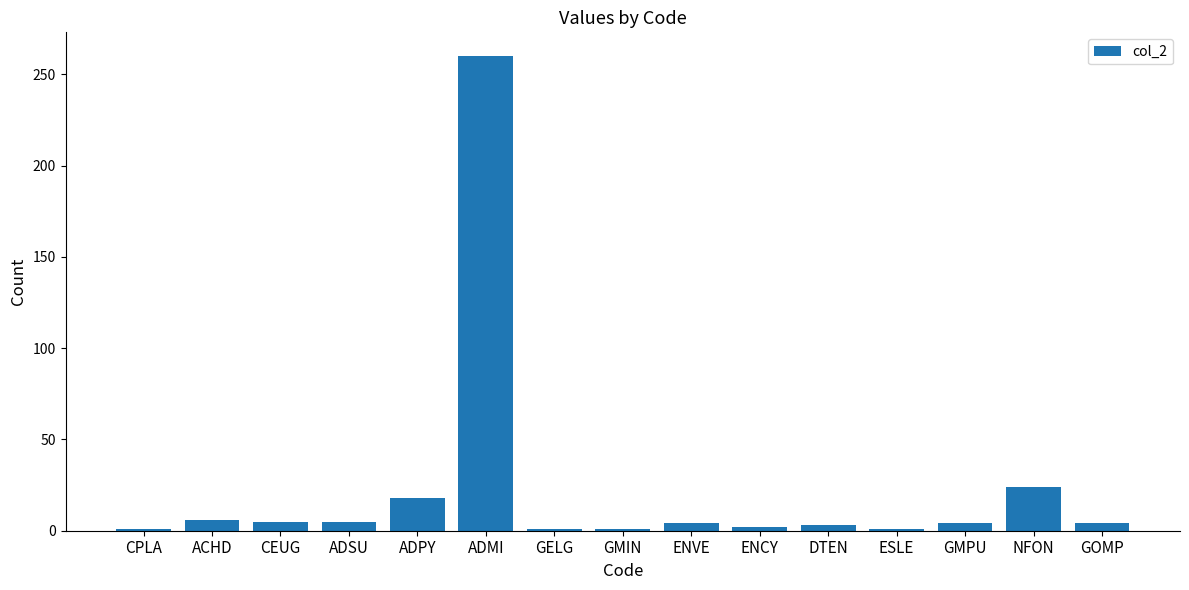

What is the maximum value shown in the chart?

260